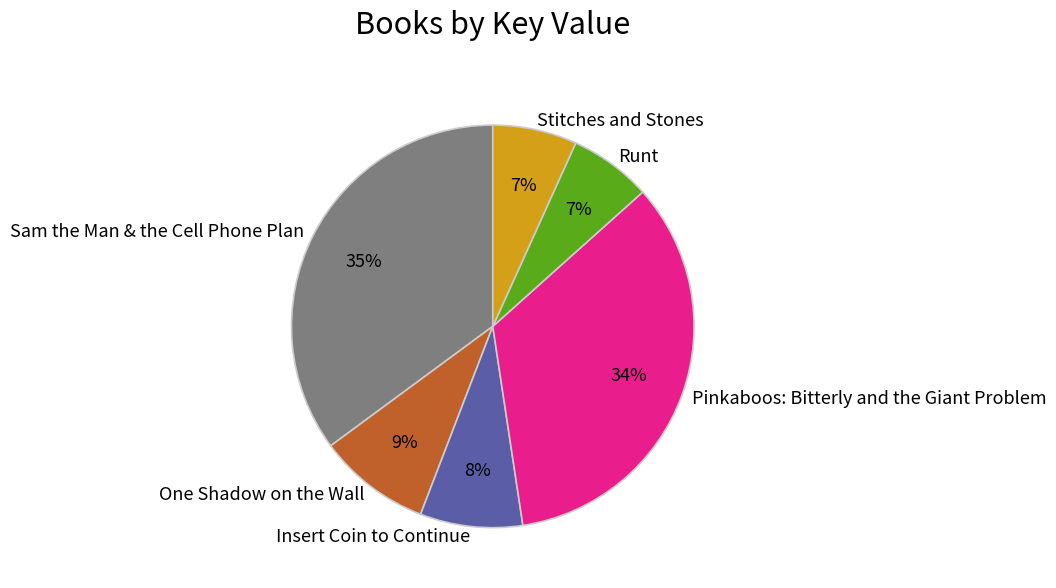

Between Sam the Man & the Cell Phone Plan and Runt, which is larger?

Sam the Man & the Cell Phone Plan